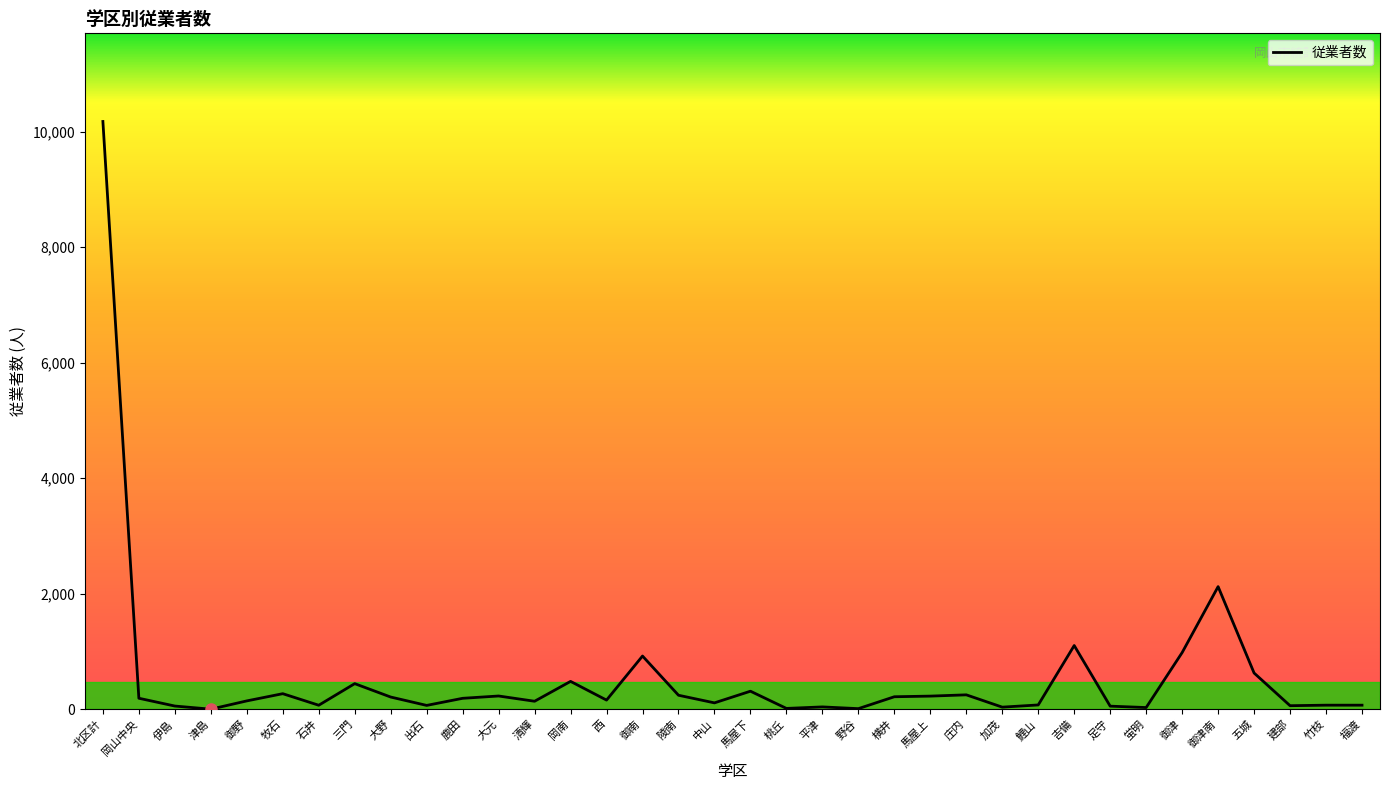

What is the difference between the maximum and minimum values?

10177